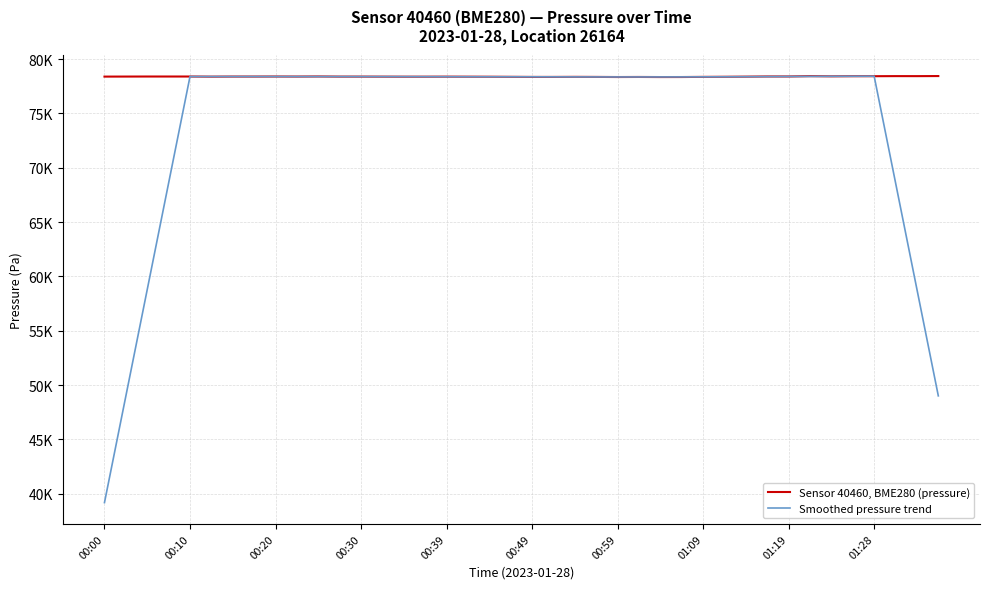

List the series in order of their peak value, lowest first.

Smoothed pressure trend, Sensor 40460, BME280 (pressure)